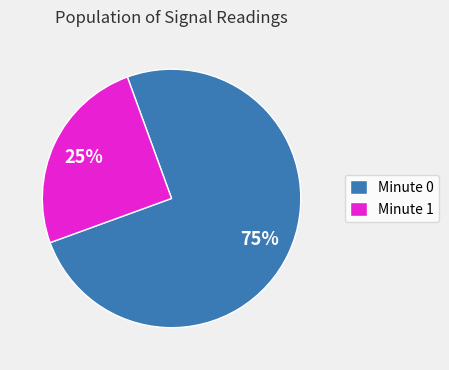

Rank the categories by value from highest to lowest.

Minute 0, Minute 1